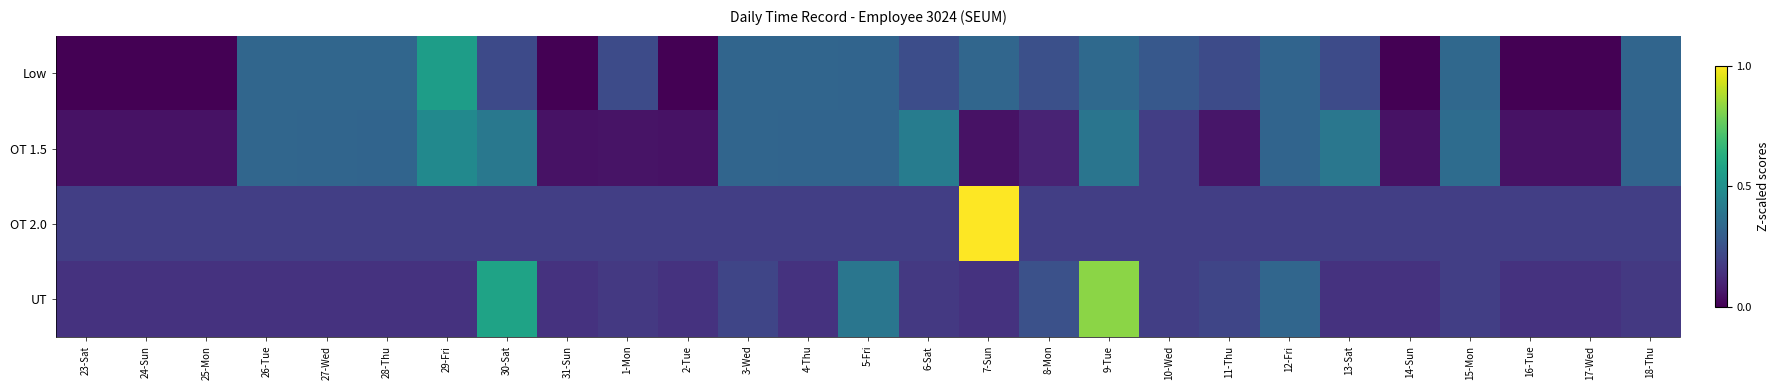

At how many categories does at least one series exceed 0?

27